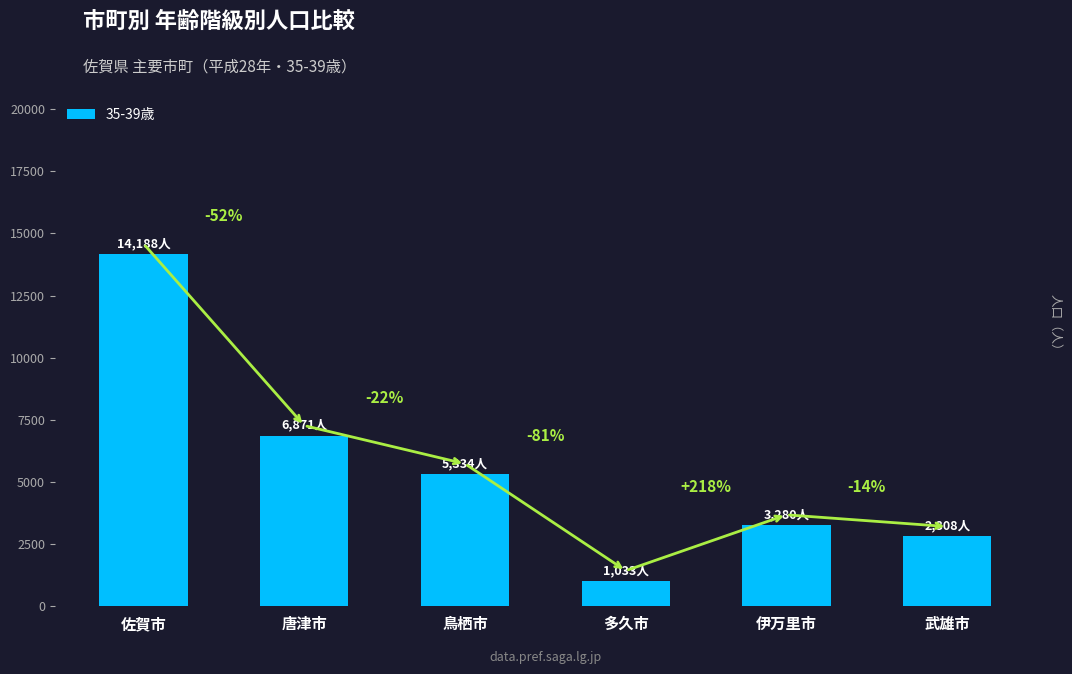

What is the sum of all values?

33514